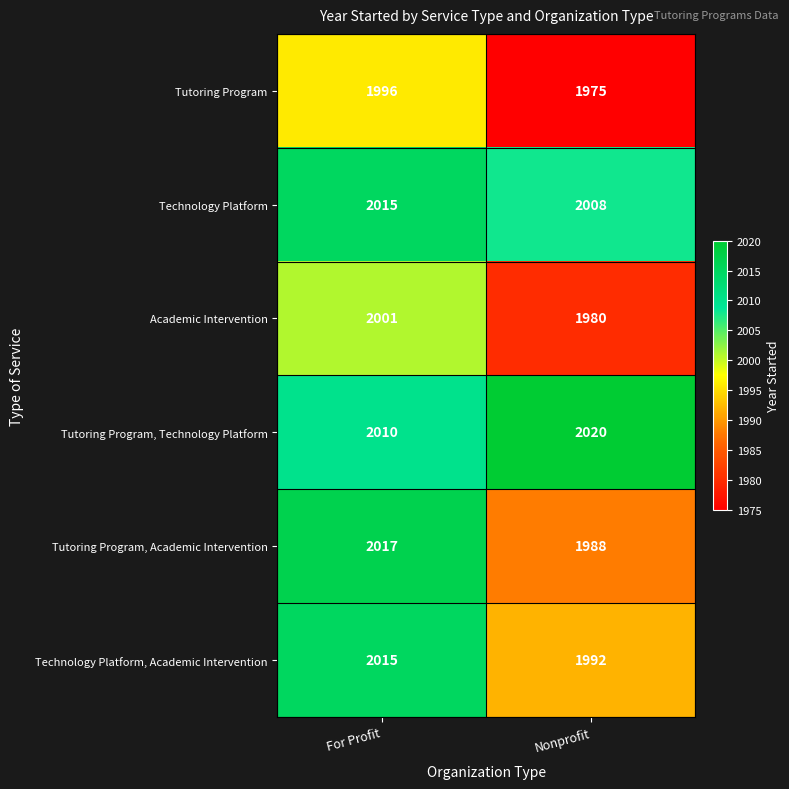

Reading left to right, extract all data points from this chart.

Tutoring Program: 1996	1975
Technology Platform: 2015	2008
Academic Intervention: 2001	1980
Tutoring Program, Technology Platform: 2010	2020
Tutoring Program, Academic Intervention: 2017	1988
Technology Platform, Academic Intervention: 2015	1992